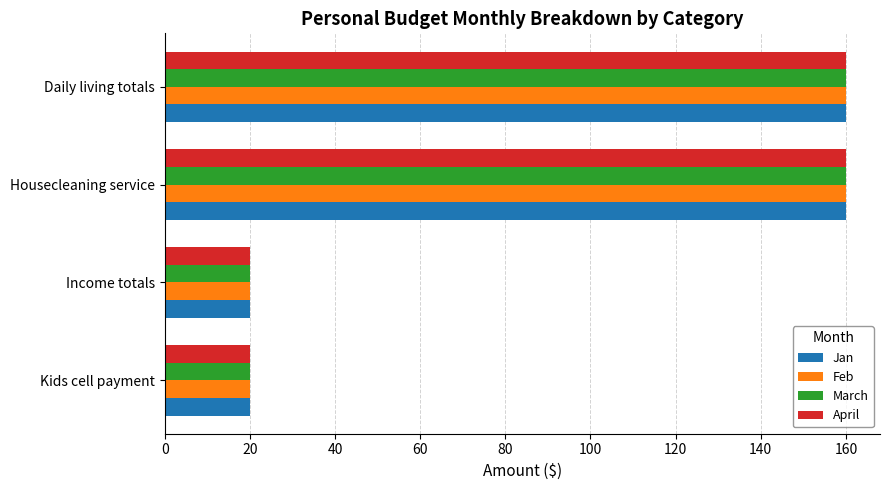

The Jan series shows 20 at Kids cell payment. True or false?

True